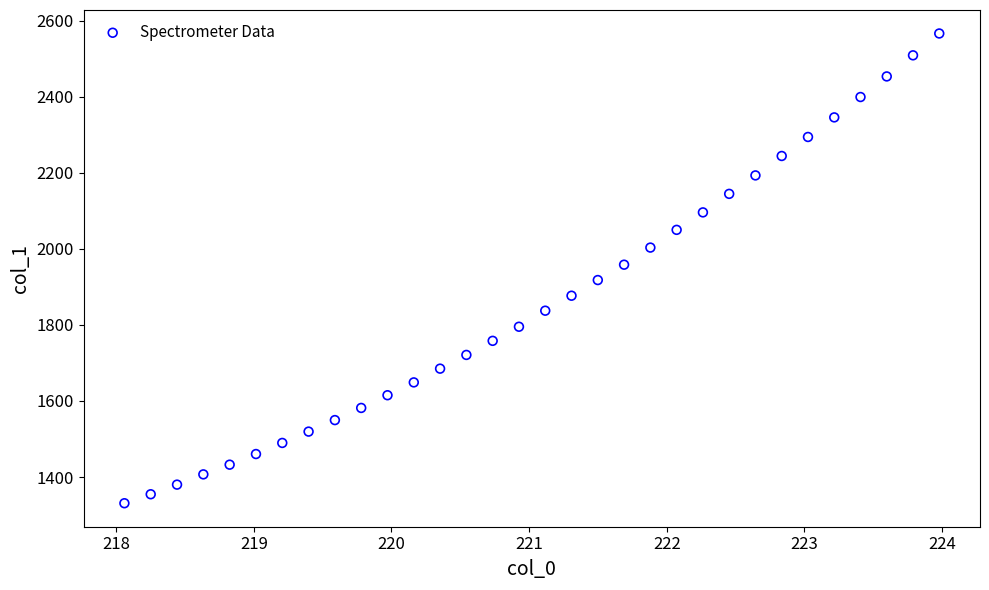

What is the range of Y values (max minus min)?

1235.1